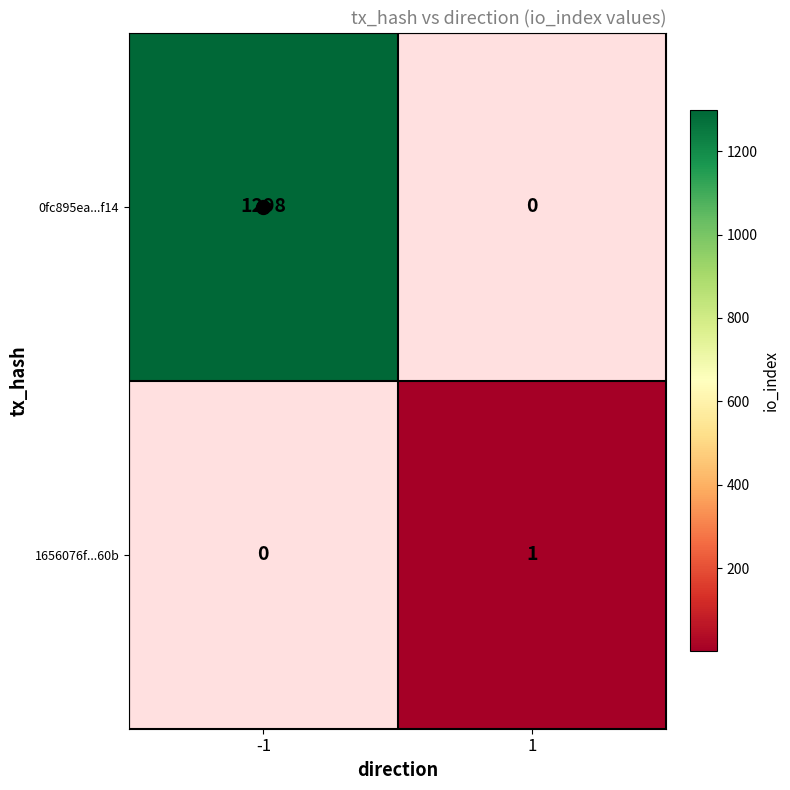

True or false: 0fc895ea...f14 has a value of 785 at -1.

False